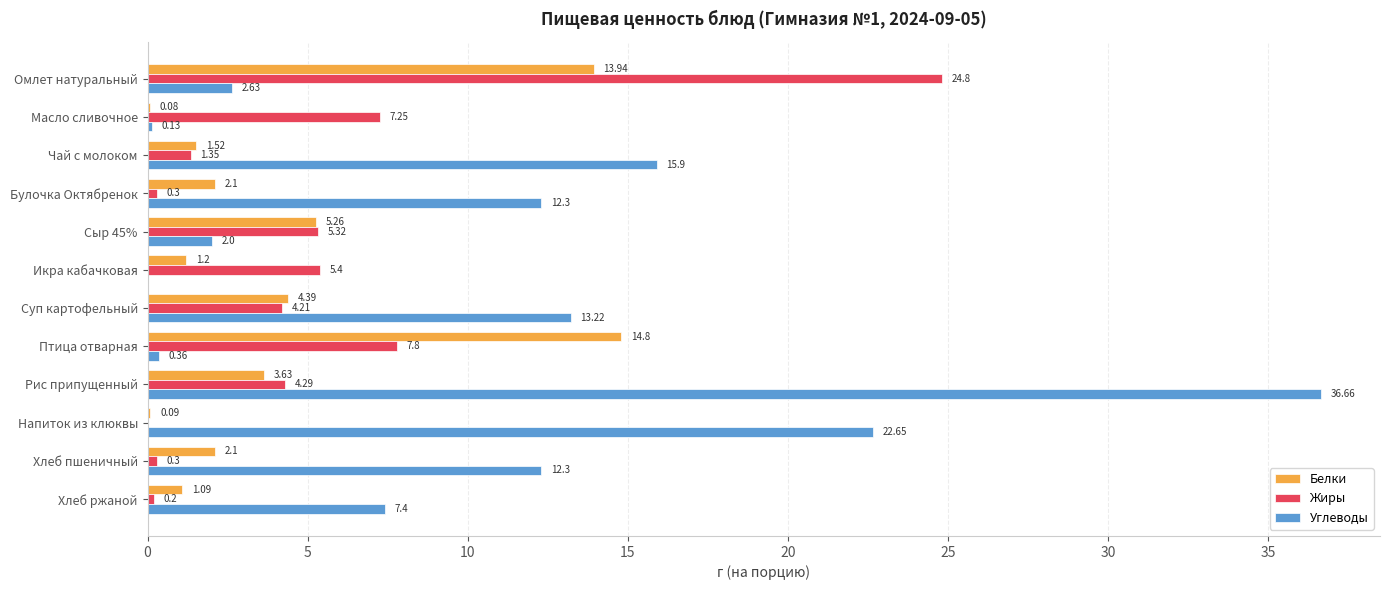

Between Птица отварная and Рис припущенный, which series saw the biggest shift?

Углеводы